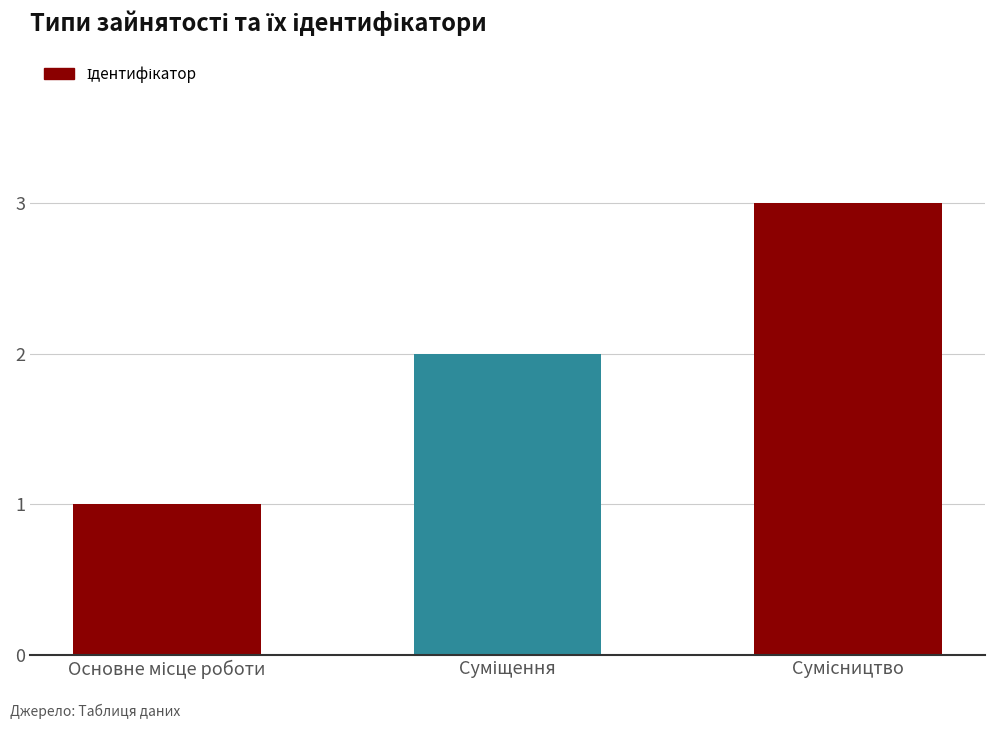

What is the greatest value displayed?

3